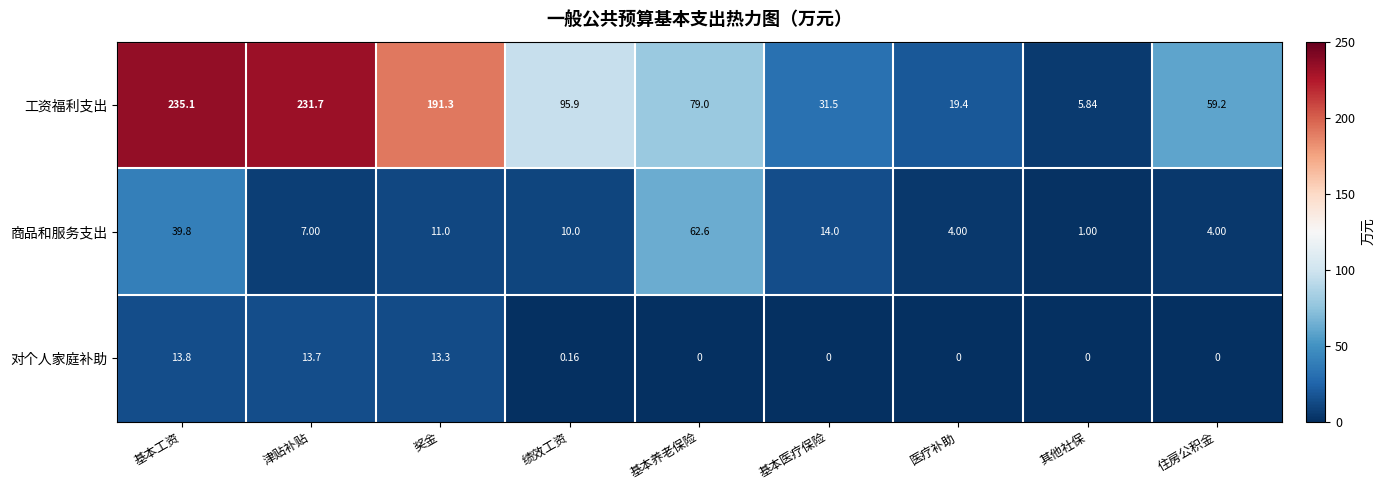

At how many categories does at least one series exceed 129?

3